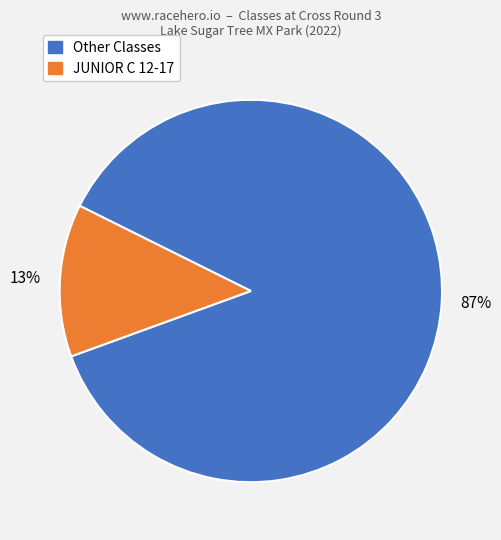

Is there a majority slice in this chart?

Yes